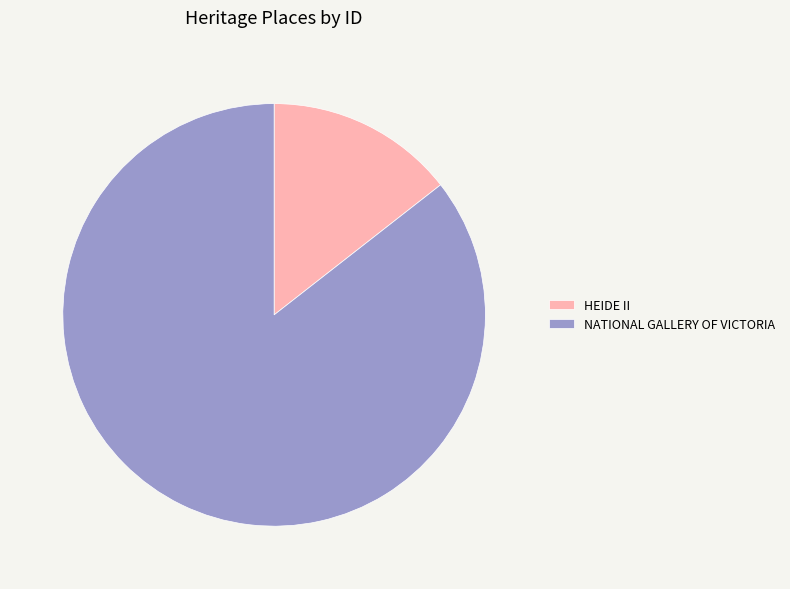

The HEIDE II slice represents 14% of the pie. True or false?

True